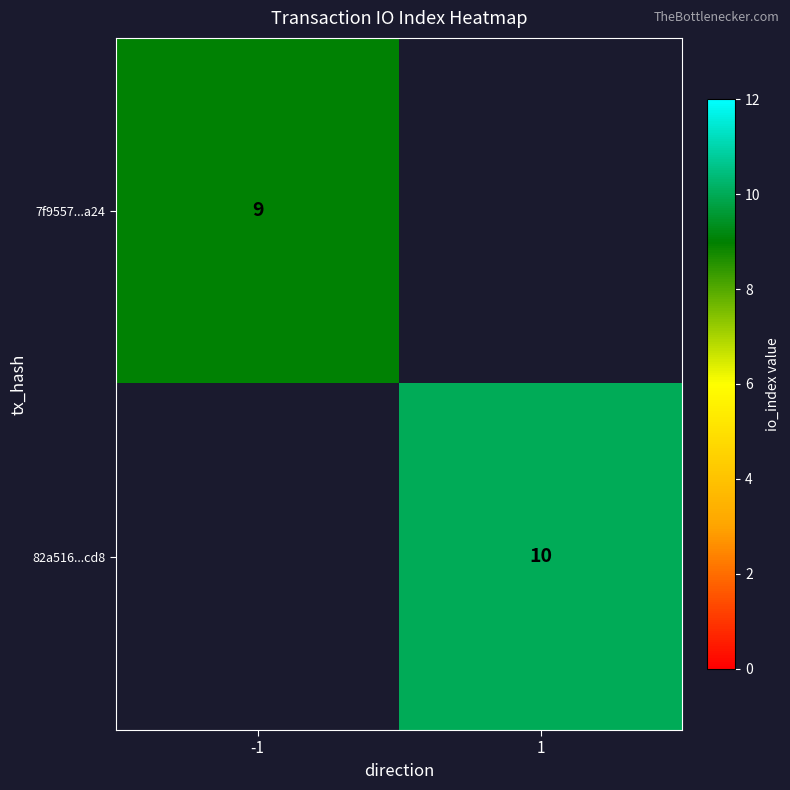

The 82a516...cd8 series shows 10 at 1. True or false?

True